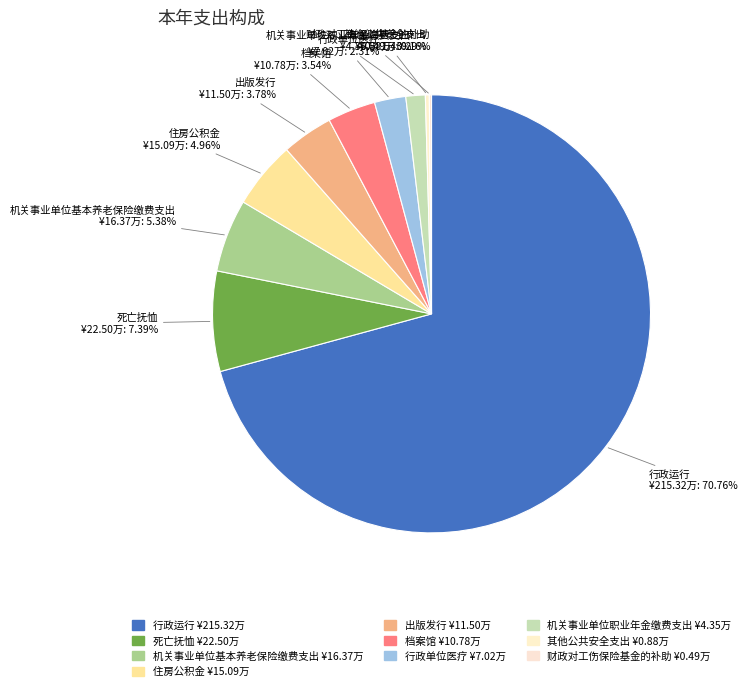

The 出版发行 slice represents 1% of the pie. True or false?

False